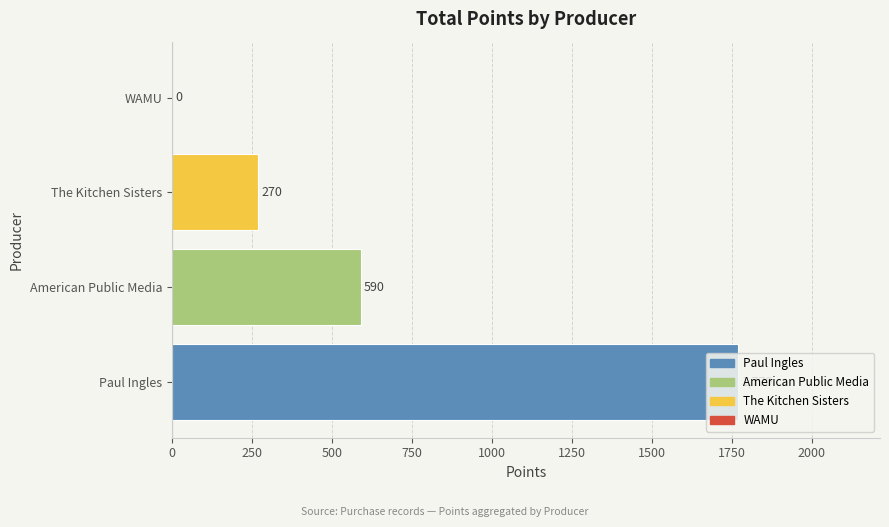

What is the sum of all values?

2630